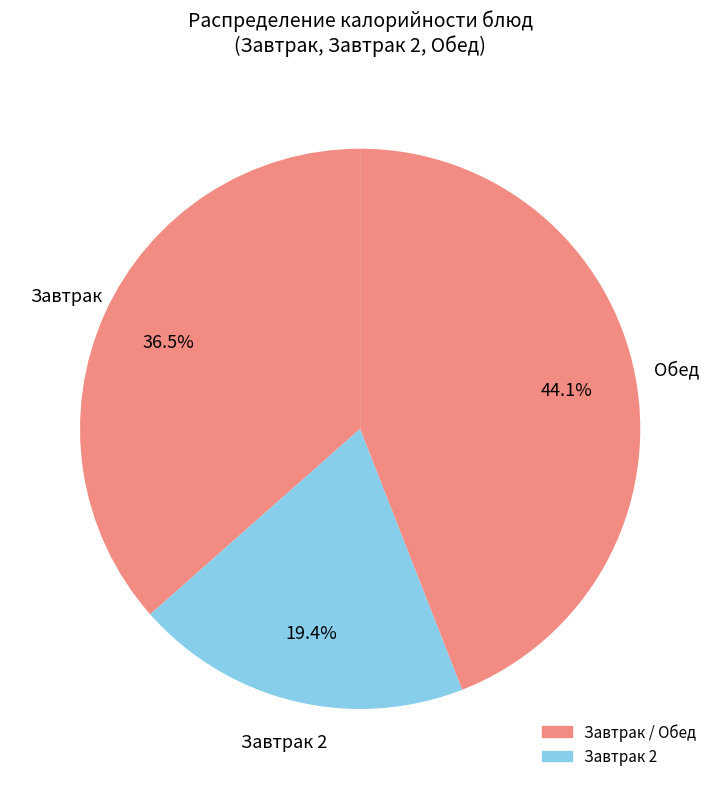

Count the number of slices in the pie.

3